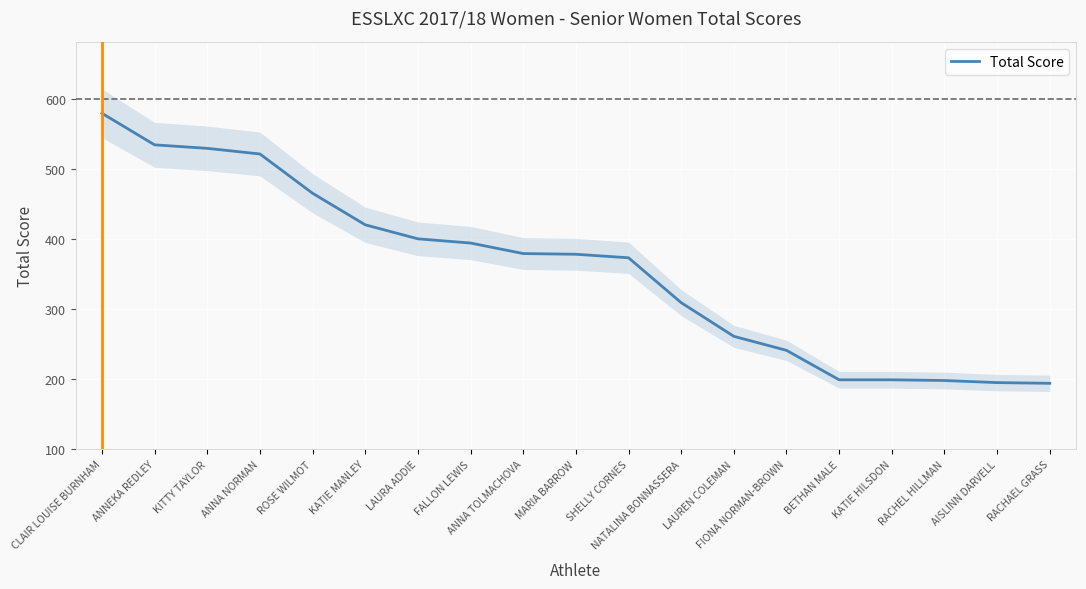

Reading left to right, transcribe all the data shown in this chart.

579	534	529	521	465	420	400	394	379	378	373	309	261	241	199	199	198	195	194